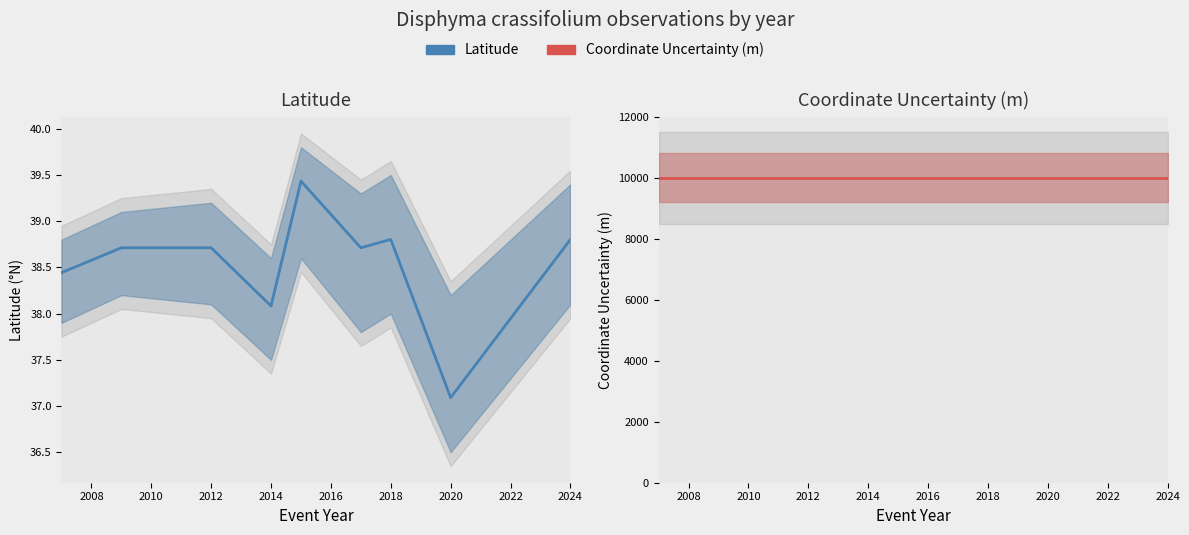

Does the chart display data point markers on the line(s)?

No